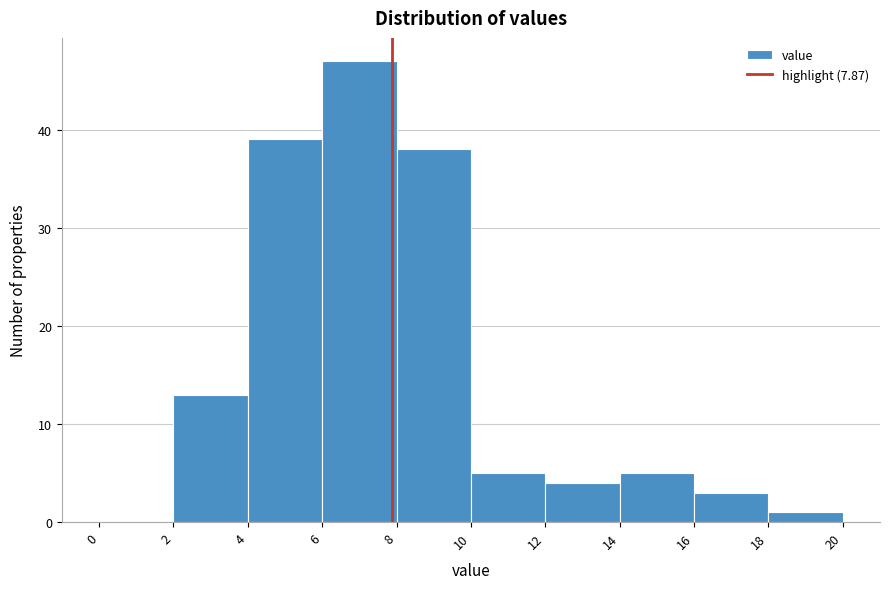

Reading left to right, list every bar in this chart as the range it spans on the x-axis followed by its height. The values are not printed on the chart, so give them approximately, as read against the axis.

0 to 2: 0
2 to 4: 13
4 to 6: 39
6 to 8: 47
8 to 10: 38
10 to 12: 5
12 to 14: 4
14 to 16: 5
16 to 18: 3
18 to 20: 1